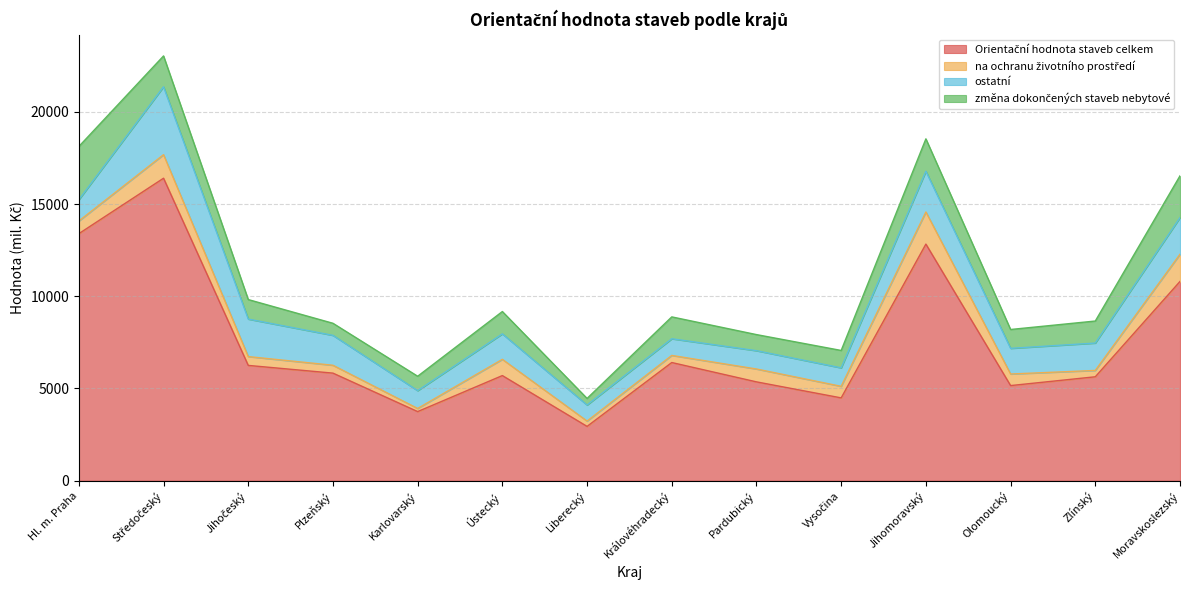

Reading left to right, list all the values displayed in this chart.

Orientační hodnota staveb celkem: Hl. m. Praha=13393	Středočeský=16400	Jihočeský=6248	Plzeňský=5829	Karlovarský=3743	Ústecký=5696	Liberecký=2940	Královéhradecký=6404	Pardubický=5355	Vysočina=4486	Jihomoravský=12828	Olomoucký=5154	Zlínský=5631	Moravskoslezský=10802
na ochranu životního prostředí: Hl. m. Praha=687	Středočeský=1277	Jihočeský=478	Plzeňský=427	Karlovarský=169	Ústecký=881	Liberecký=288	Královéhradecký=385	Pardubický=698	Vysočina=627	Jihomoravský=1743	Olomoucký=627	Zlínský=344	Moravskoslezský=1474
ostatní: Hl. m. Praha=1153	Středočeský=3683	Jihočeský=2034	Plzeňský=1622	Karlovarský=966	Ústecký=1381	Liberecký=871	Královéhradecký=904	Pardubický=993	Vysočina=1002	Jihomoravský=2206	Olomoucký=1392	Zlínský=1485	Moravskoslezský=1988
změna dokončených staveb nebytové: Hl. m. Praha=2888	Středočeský=1674	Jihočeský=1059	Plzeňský=655	Karlovarský=782	Ústecký=1212	Liberecký=358	Královéhradecký=1187	Pardubický=873	Vysočina=944	Jihomoravský=1759	Olomoucký=1023	Zlínský=1195	Moravskoslezský=2267